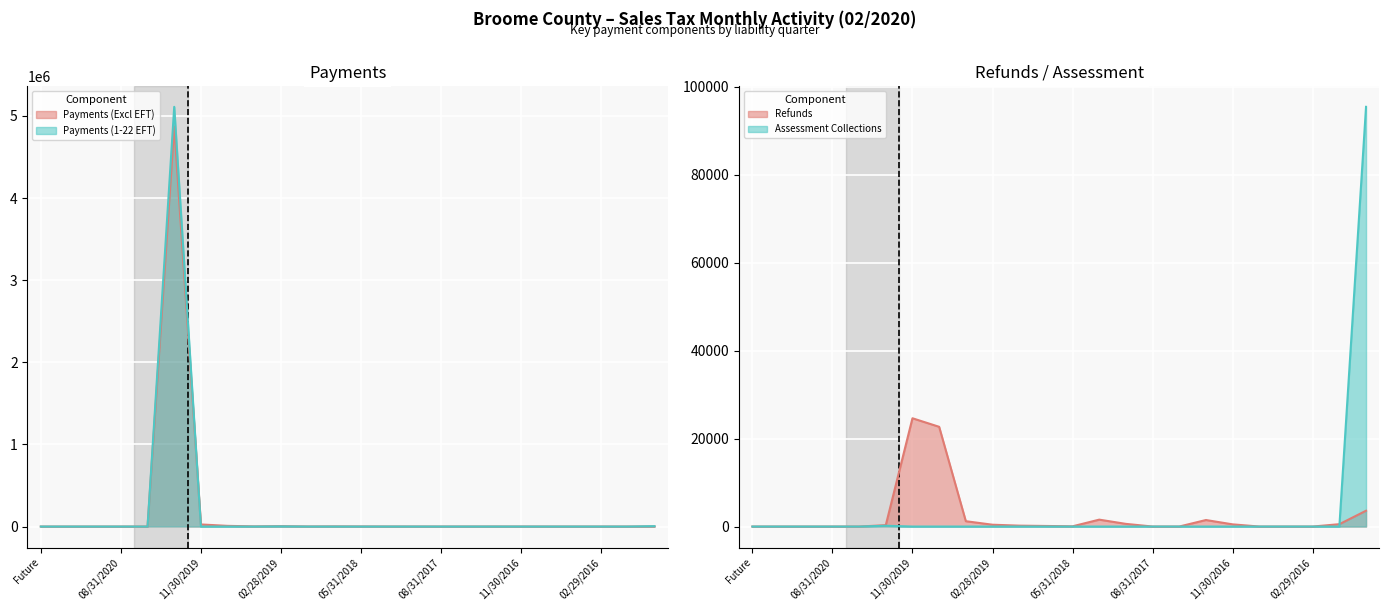

Reading left to right, transcribe all the data shown in this chart.

Payments (Excl EFT): Future=0.0	02/28/2021=0.0	11/30/2020=0.0	08/31/2020=0.0	05/31/2020=0.0	02/29/2020=4870946.0	11/30/2019=25410.9	08/31/2019=8177.8	05/31/2019=2179.9	02/28/2019=4922.1	11/30/2018=1026.2	08/31/2018=1996.8	05/31/2018=1307.6	02/28/2018=688.8	11/30/2017=544.7	08/31/2017=312.9	05/31/2017=481.0	02/28/2017=665.9	11/30/2016=457.4	08/31/2016=176.0	05/31/2016=61.7	02/29/2016=70.2	11/30/2015=190.8	Aged=1359.6
Payments (1-22 EFT): Future=0.0	02/28/2021=0.0	11/30/2020=0.0	08/31/2020=0.0	05/31/2020=16.3	02/29/2020=5110991.4	11/30/2019=40.7	08/31/2019=0.0	05/31/2019=0.0	02/28/2019=1917.5	11/30/2018=0.0	08/31/2018=0.0	05/31/2018=0.0	02/28/2018=0.0	11/30/2017=0.0	08/31/2017=0.0	05/31/2017=0.0	02/28/2017=0.0	11/30/2016=0.0	08/31/2016=0.0	05/31/2016=0.0	02/29/2016=0.0	11/30/2015=0.0	Aged=4656.3
Refunds: Future=0.0	02/28/2021=0.0	11/30/2020=0.0	08/31/2020=0.0	05/31/2020=0.0	02/29/2020=313.6	11/30/2019=24615.9	08/31/2019=22673.1	05/31/2019=1213.1	02/28/2019=414.0	11/30/2018=203.0	08/31/2018=130.0	05/31/2018=52.9	02/28/2018=1568.5	11/30/2017=604.9	08/31/2017=1.0	05/31/2017=3.8	02/28/2017=1482.4	11/30/2016=495.6	08/31/2016=0.0	05/31/2016=0.0	02/29/2016=0.0	11/30/2015=535.0	Aged=3593.9
Assessment Collections: Future=0.0	02/28/2021=0.0	11/30/2020=0.0	08/31/2020=0.0	05/31/2020=0.0	02/29/2020=177.1	11/30/2019=0.2	08/31/2019=0.0	05/31/2019=0.0	02/28/2019=0.0	11/30/2018=0.0	08/31/2018=0.0	05/31/2018=0.0	02/28/2018=0.0	11/30/2017=0.0	08/31/2017=0.0	05/31/2017=0.0	02/28/2017=0.0	11/30/2016=0.0	08/31/2016=0.0	05/31/2016=0.0	02/29/2016=0.0	11/30/2015=0.0	Aged=95416.8